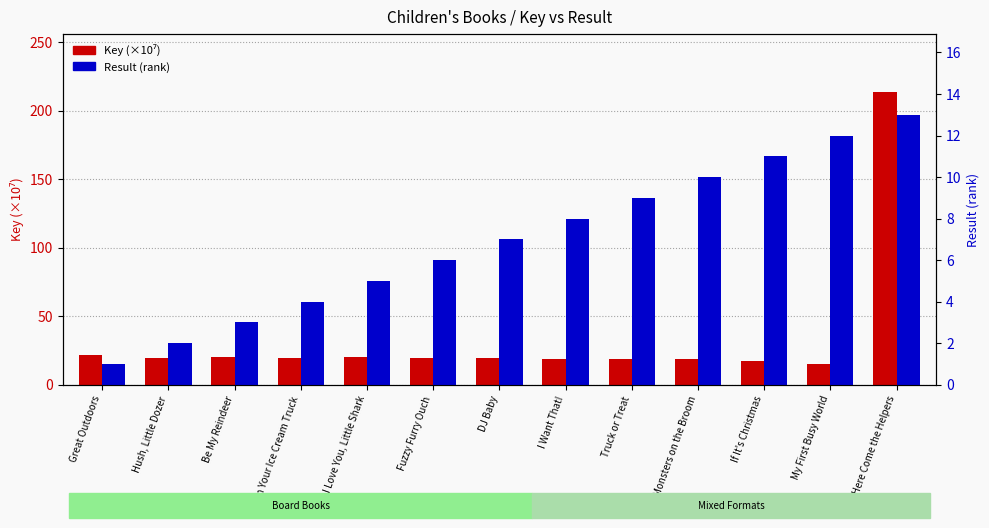

What is the label of the 9th bar from the left?

Truck or Treat